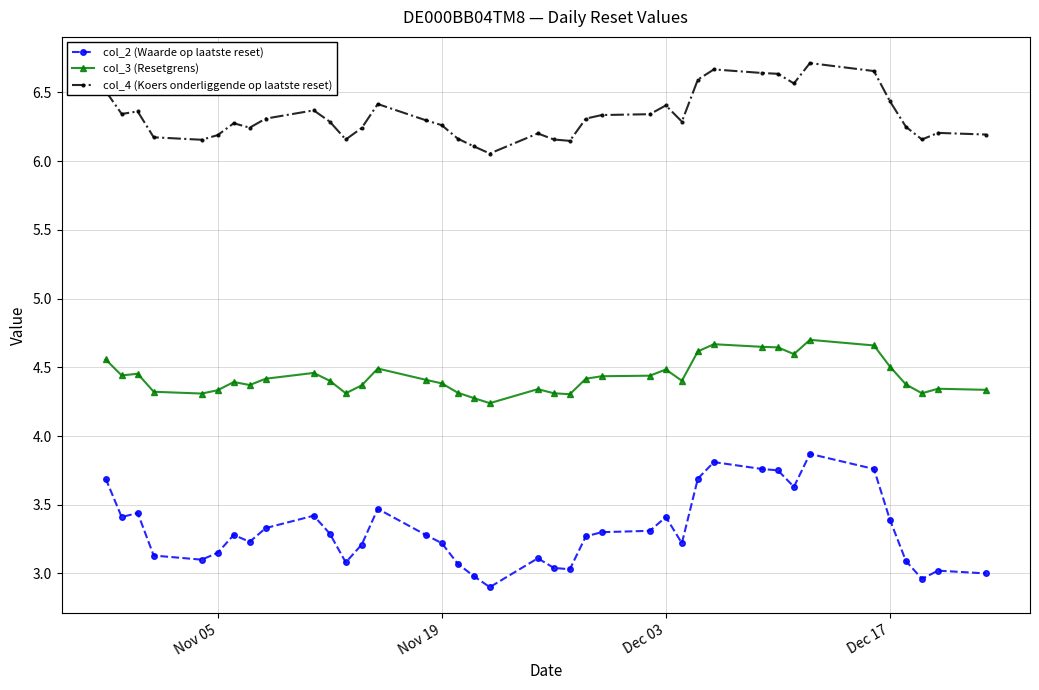

Count the number of data series in this chart.

3